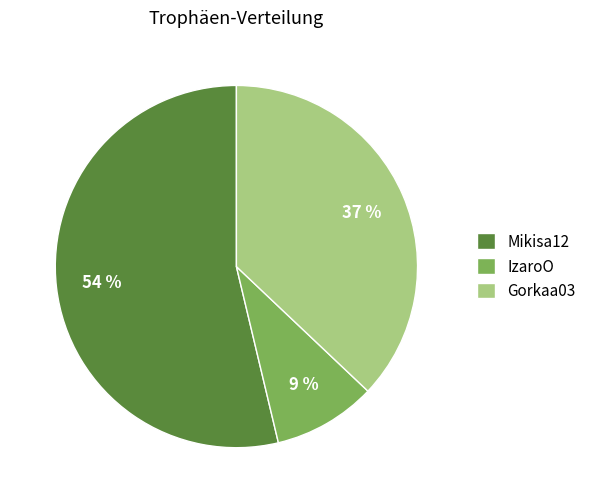

What is the majority slice?

Mikisa12